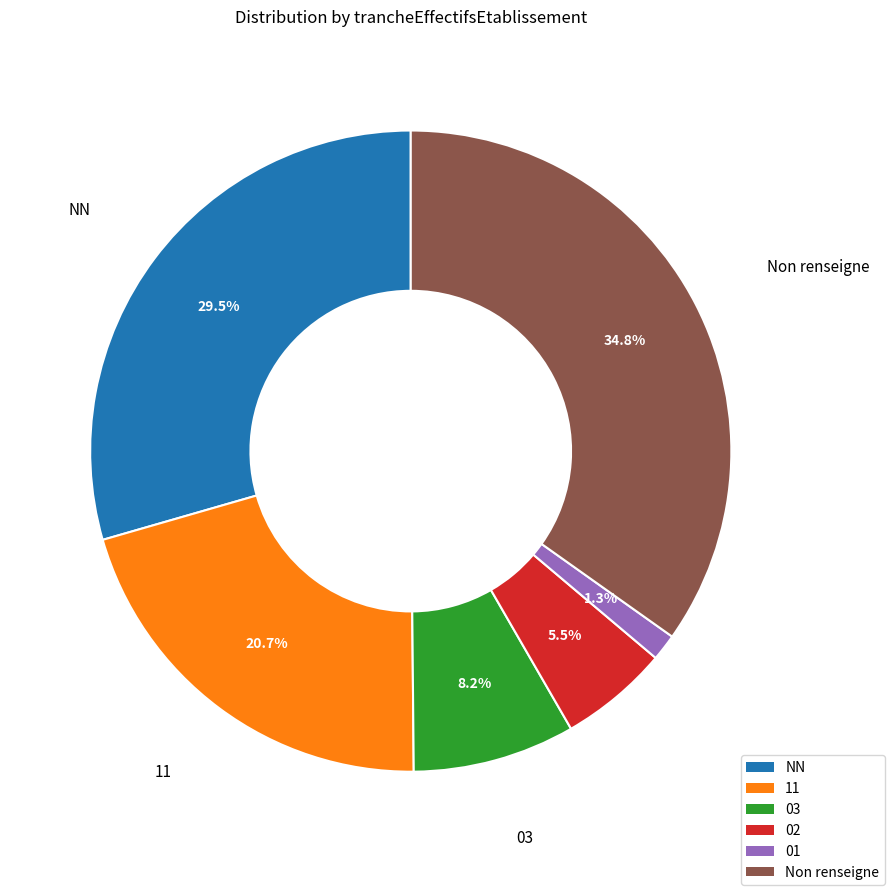

Is there any slice that represents more than half of the pie?

No